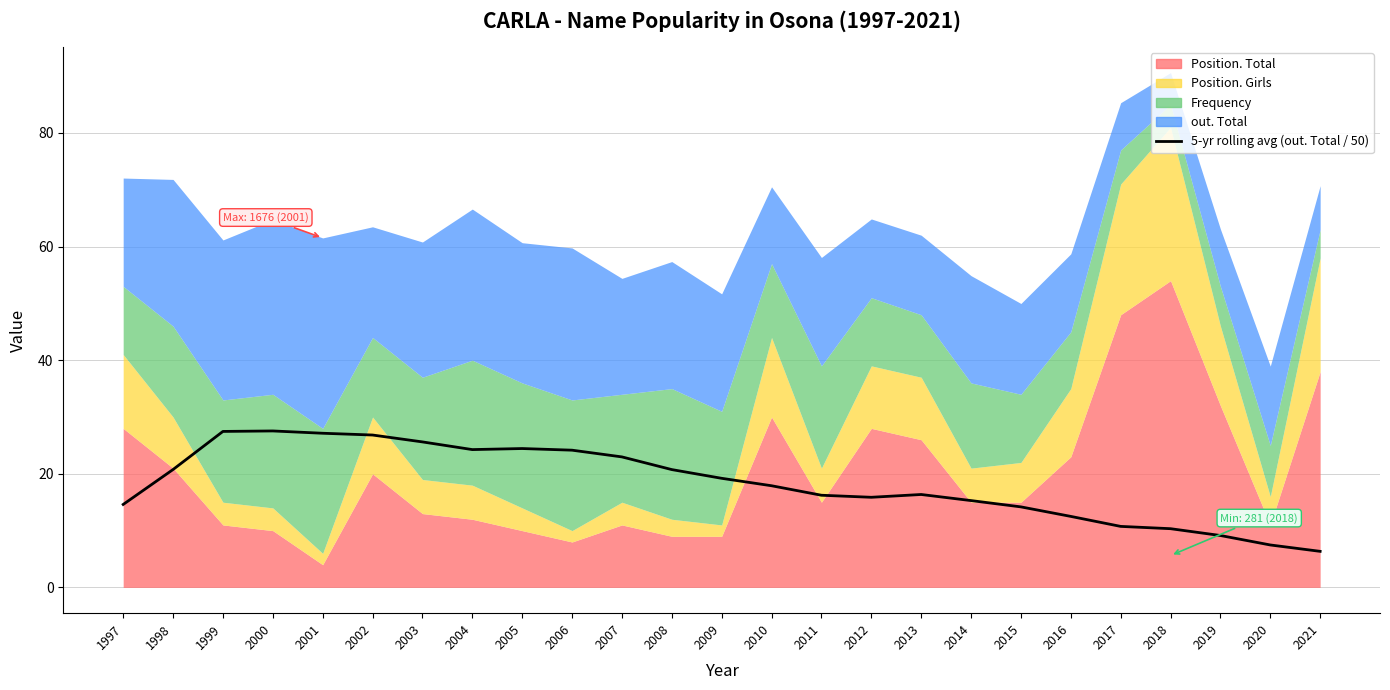

At which category does the chart reach its minimum across all series?

2021